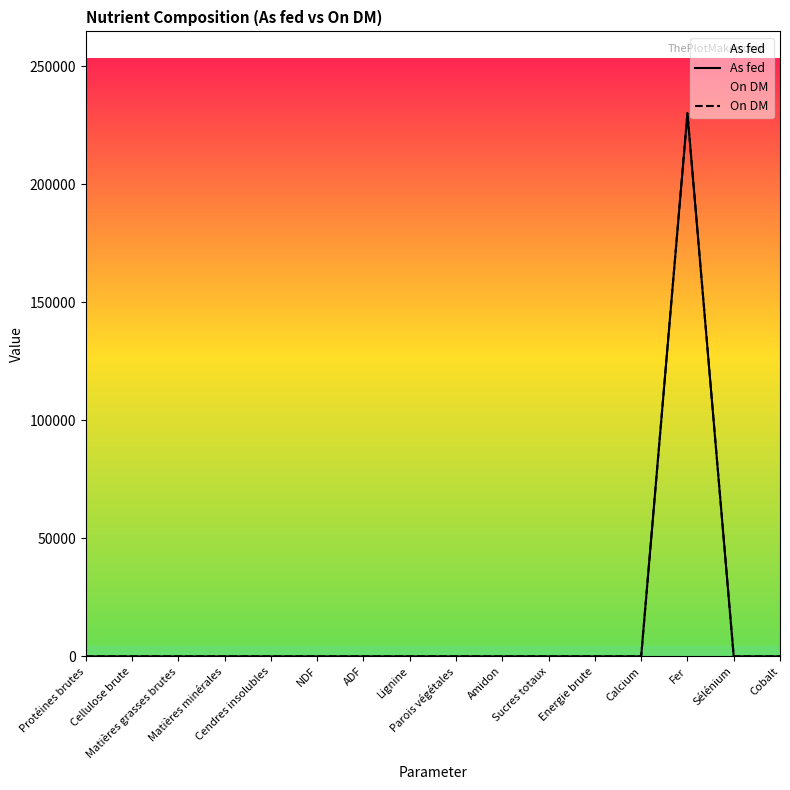

True or false: On DM and As fed cross at least once.

False